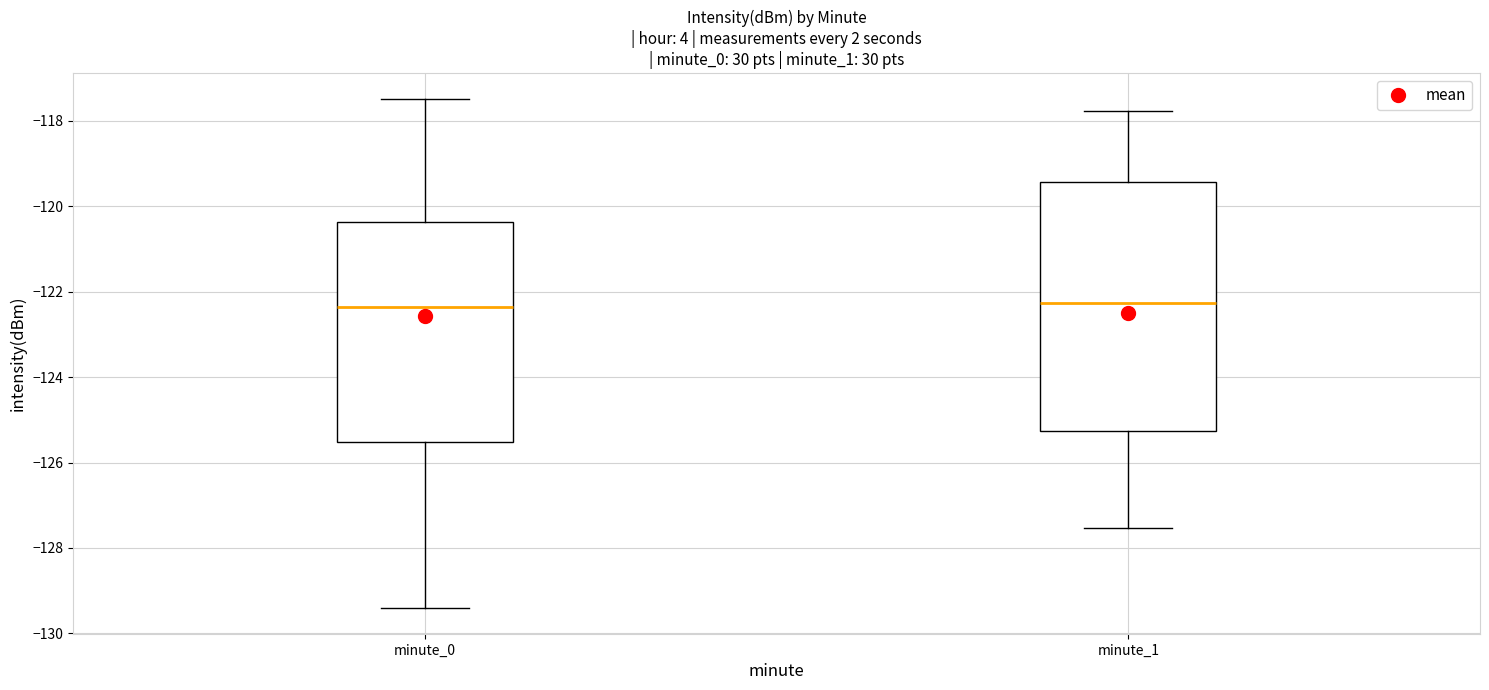

Comparing the boxes themselves (not the whiskers), which one is the tallest?

minute_1